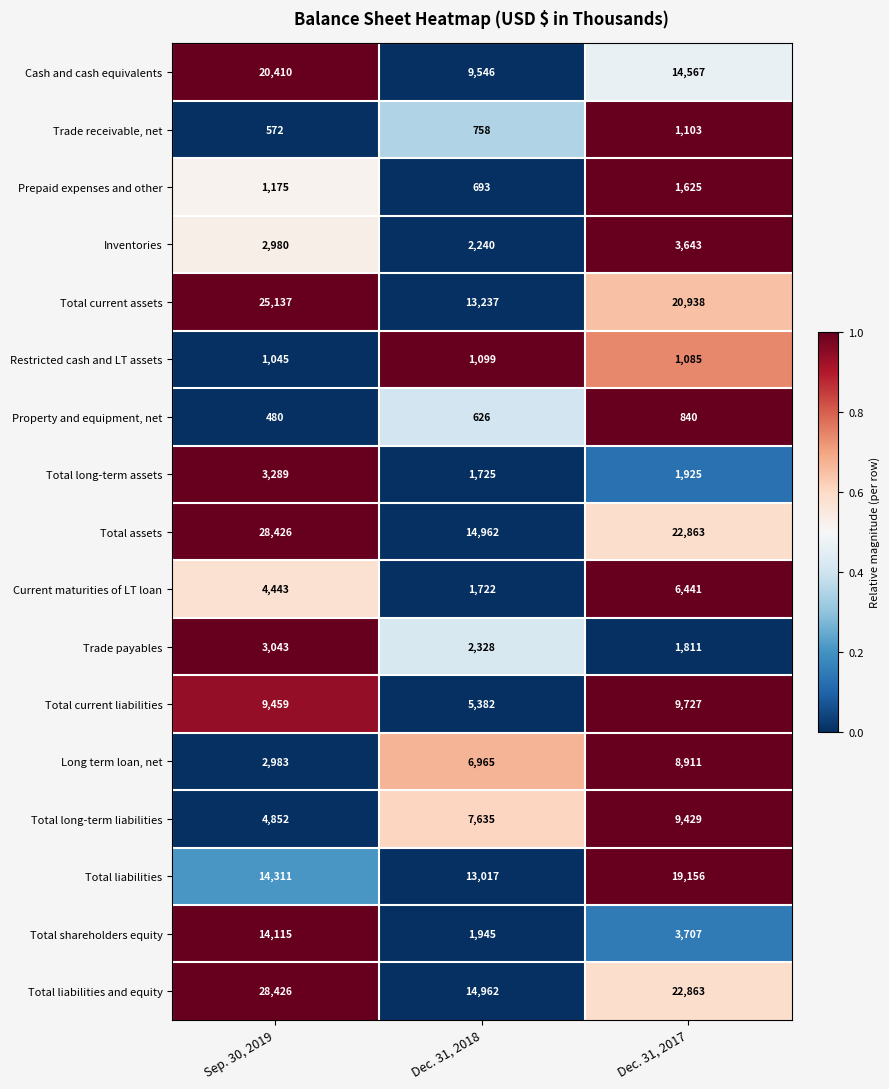

What is the difference between the maximum and minimum values in the Trade receivable, net series?

531